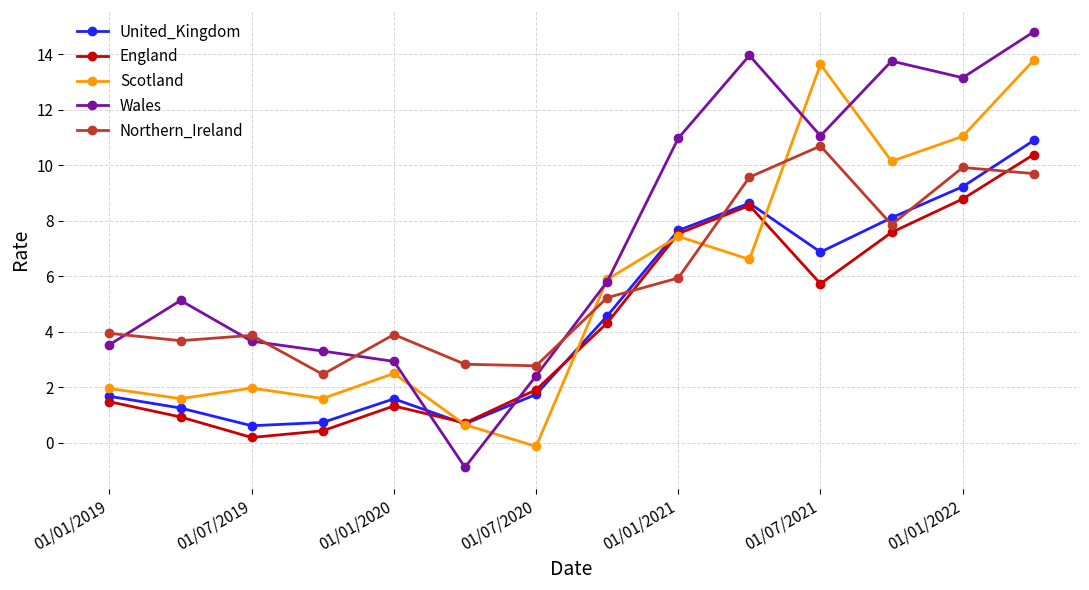

How many positive values does the Scotland series have?

13